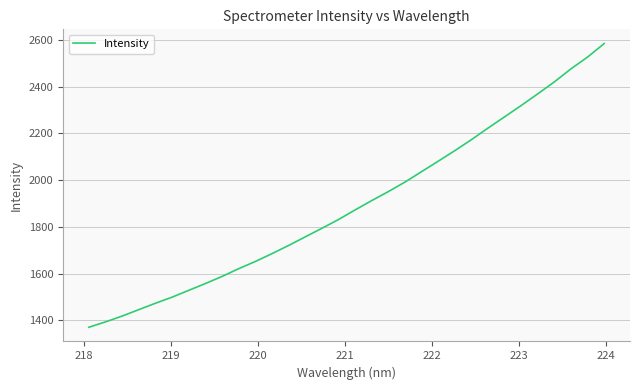

What is the maximum value shown in the chart?

2585.2